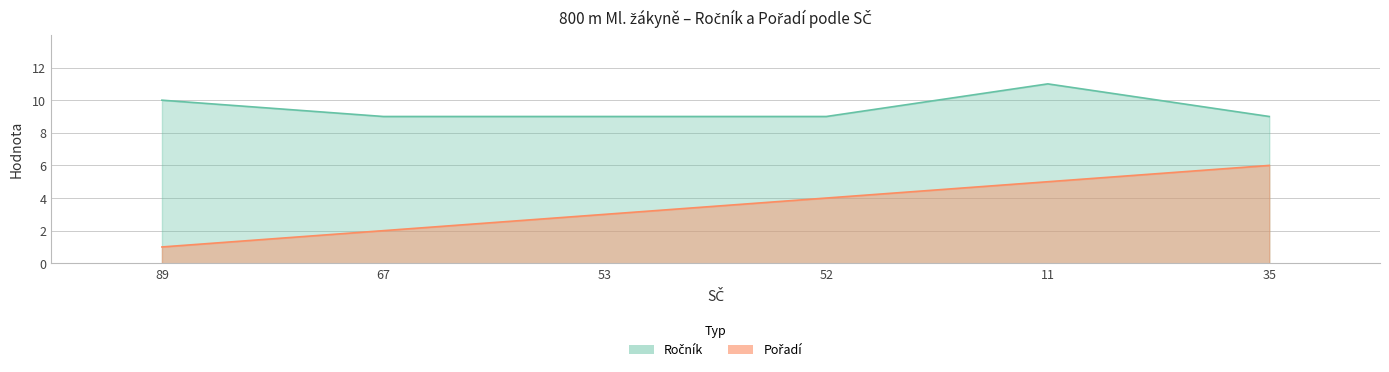

True or false: Pořadí has a value of 6 at 52.

False